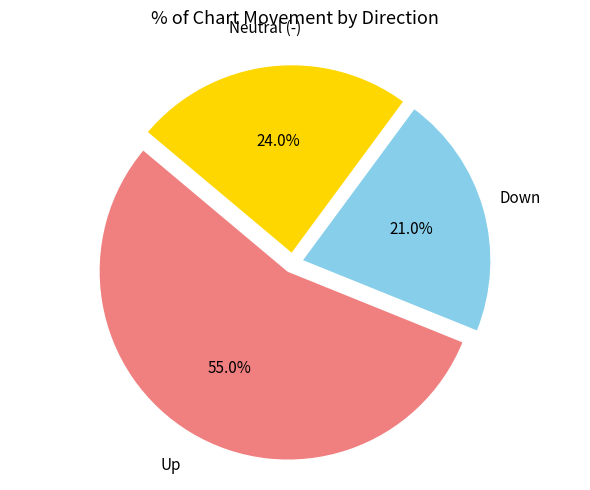

Does any single category account for the majority?

Yes